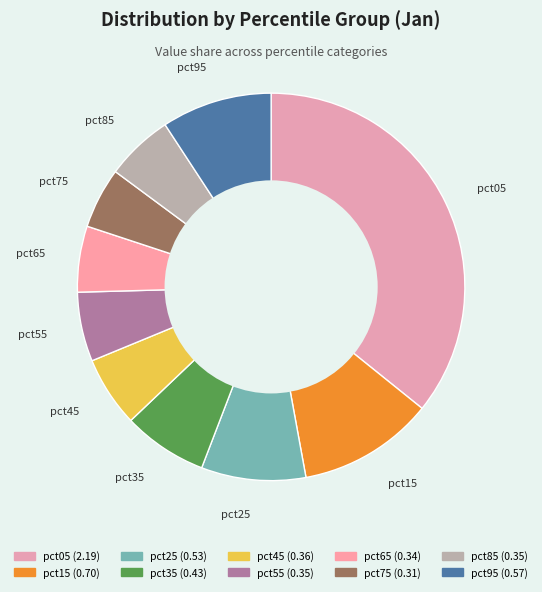

What is the largest slice in the pie chart?

pct05